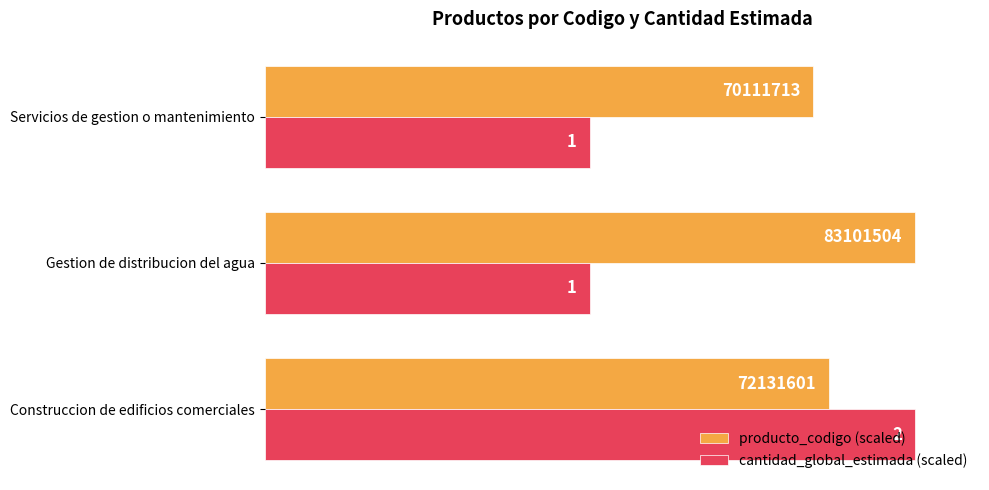

What are all the series names shown in the legend?

producto_codigo (scaled), cantidad_global_estimada (scaled)